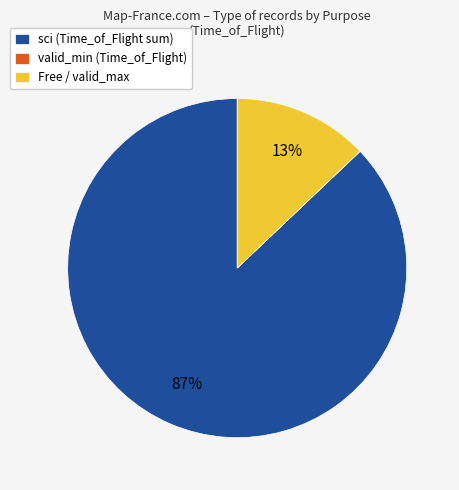

Does any single category account for the majority?

Yes